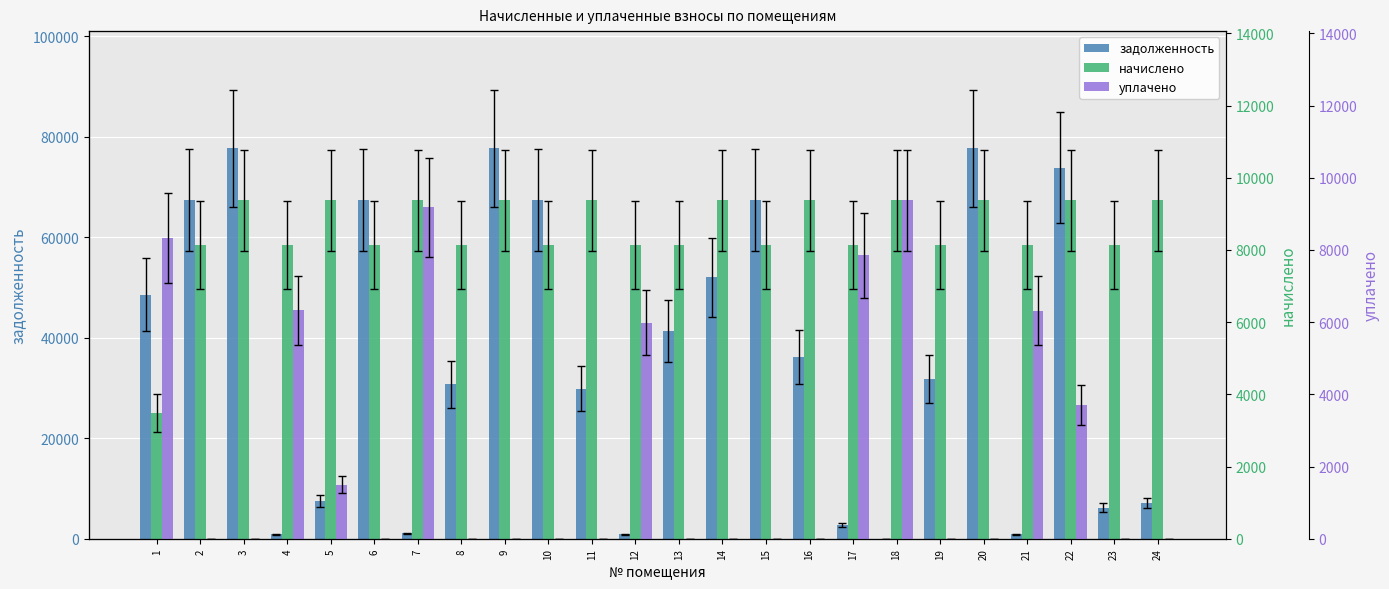

List the labels in order of задолженность value, smallest first.

18, 4, 21, 12, 7, 17, 23, 24, 5, 11, 8, 19, 16, 13, 1, 14, 6, 2, 10, 15, 22, 9, 3, 20